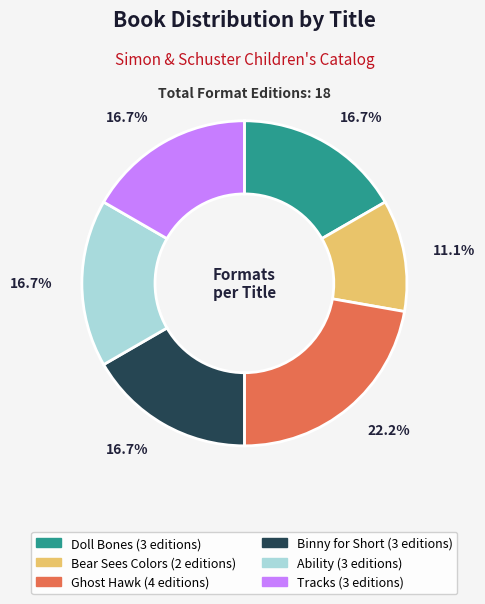

To the nearest percent, what portion does Binny for Short represent?

17%